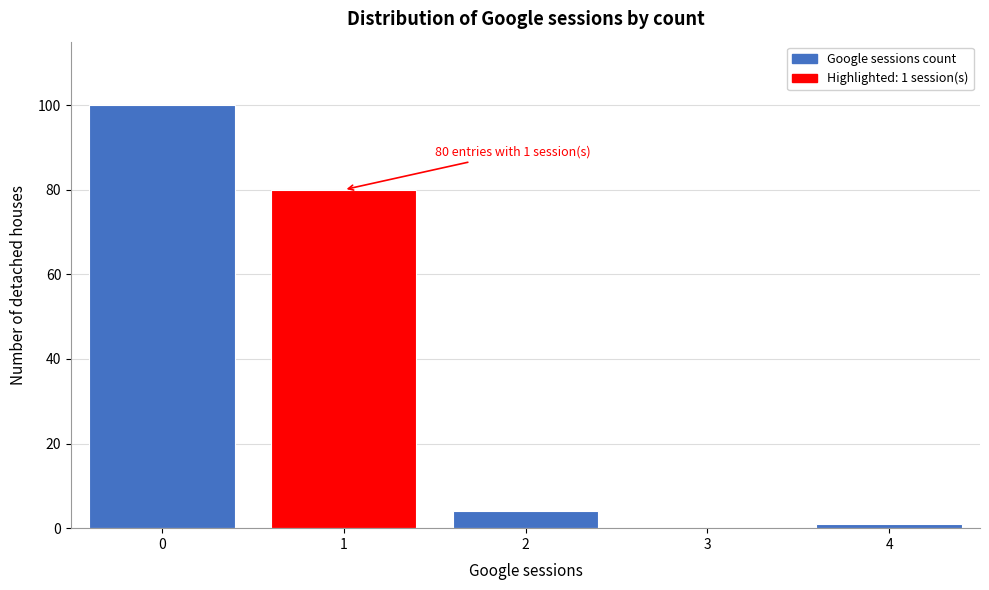

Over which range of the x-axis is the bar tallest?

-0.5 to 0.5